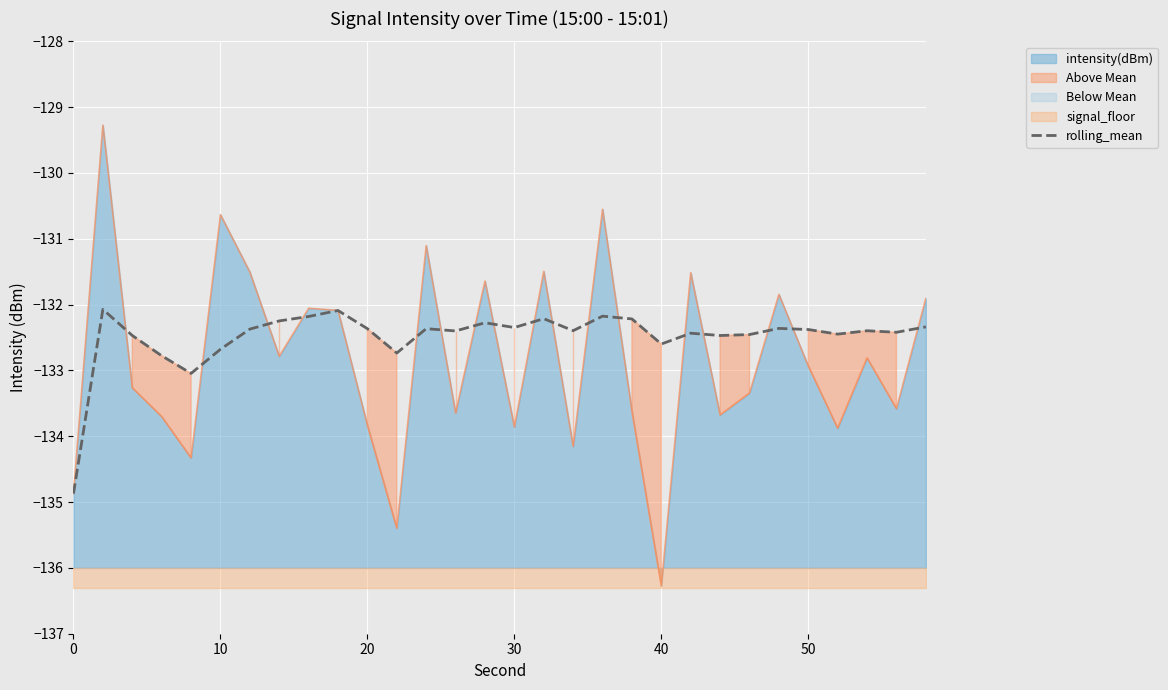

The intensity(dBm) series shows -57.7 at 40. True or false?

False